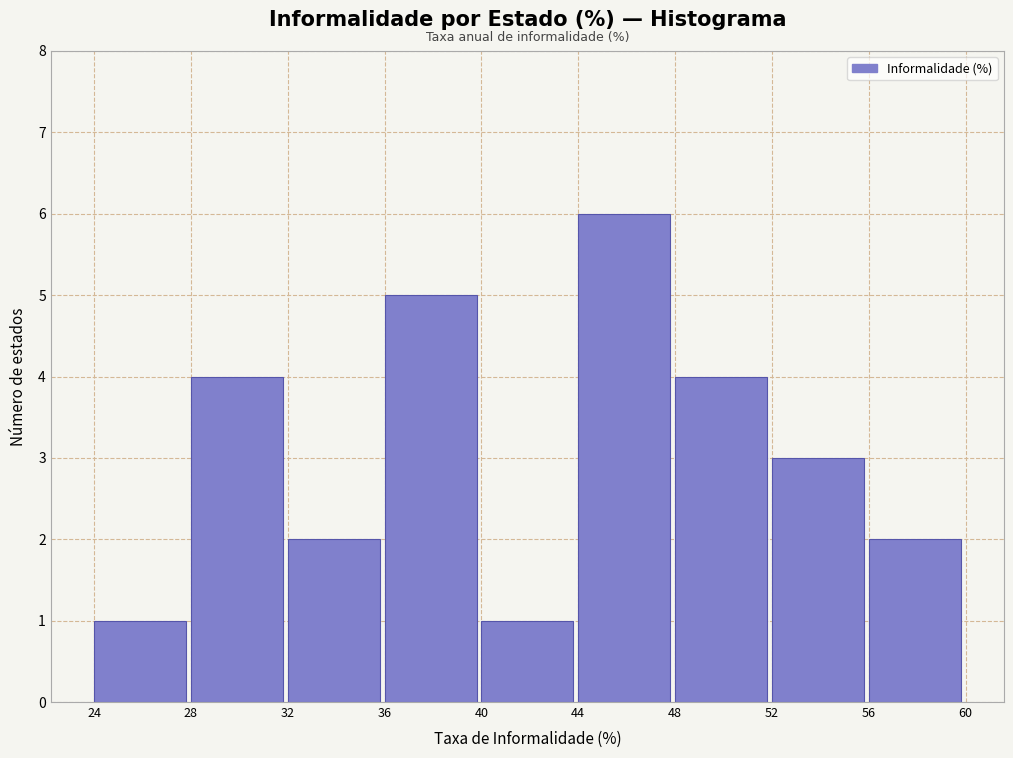

Reading left to right, list every bar in this chart as the range it spans on the x-axis followed by its height. The values are not printed on the chart, so give them approximately, as read against the axis.

24 to 28: 1
28 to 32: 4
32 to 36: 2
36 to 40: 5
40 to 44: 1
44 to 48: 6
48 to 52: 4
52 to 56: 3
56 to 60: 2